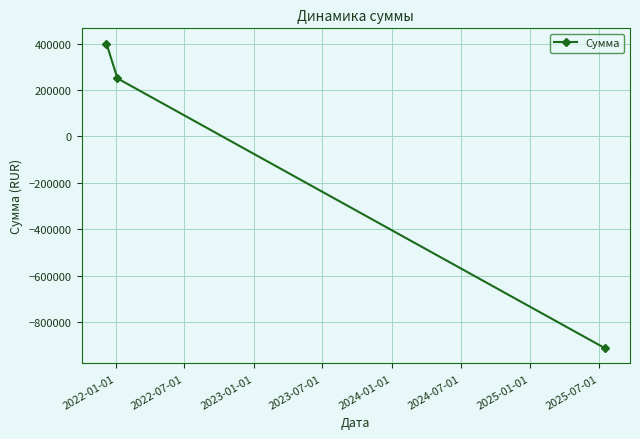

Does the chart display data point markers on the line(s)?

Yes